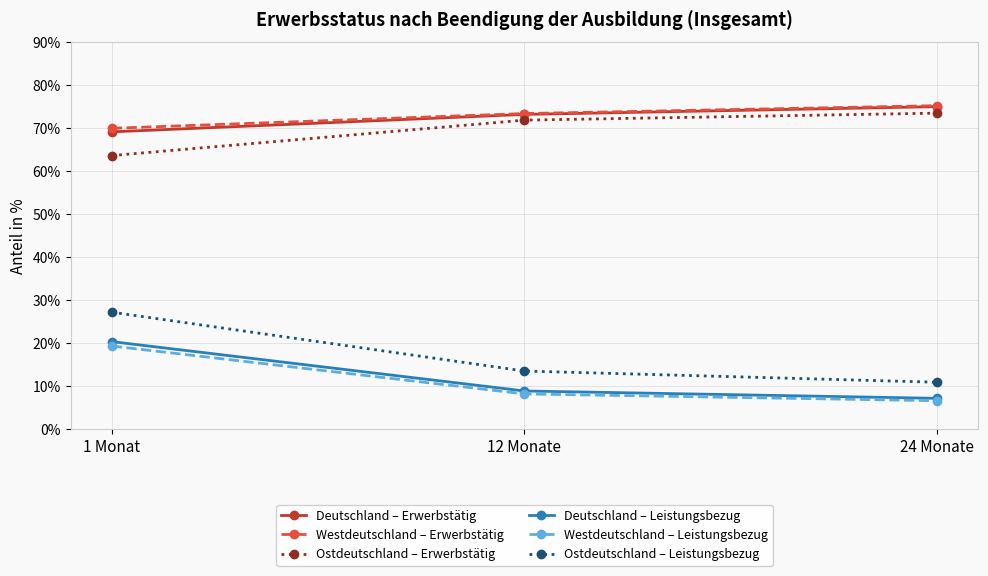

Is the value of Westdeutschland – Leistungsbezug at 1 Monat greater than the value of Ostdeutschland – Leistungsbezug at 24 Monate?

Yes